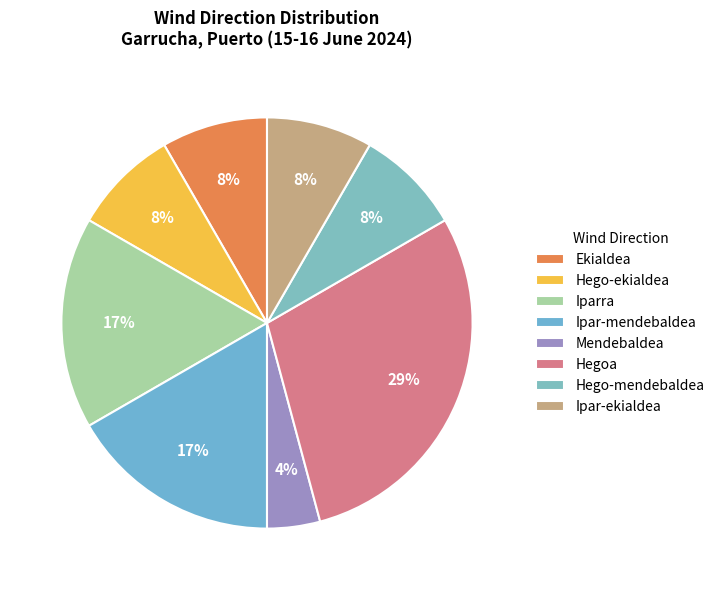

To the nearest percent, what is the difference between the largest and smallest slice percentages?

25%